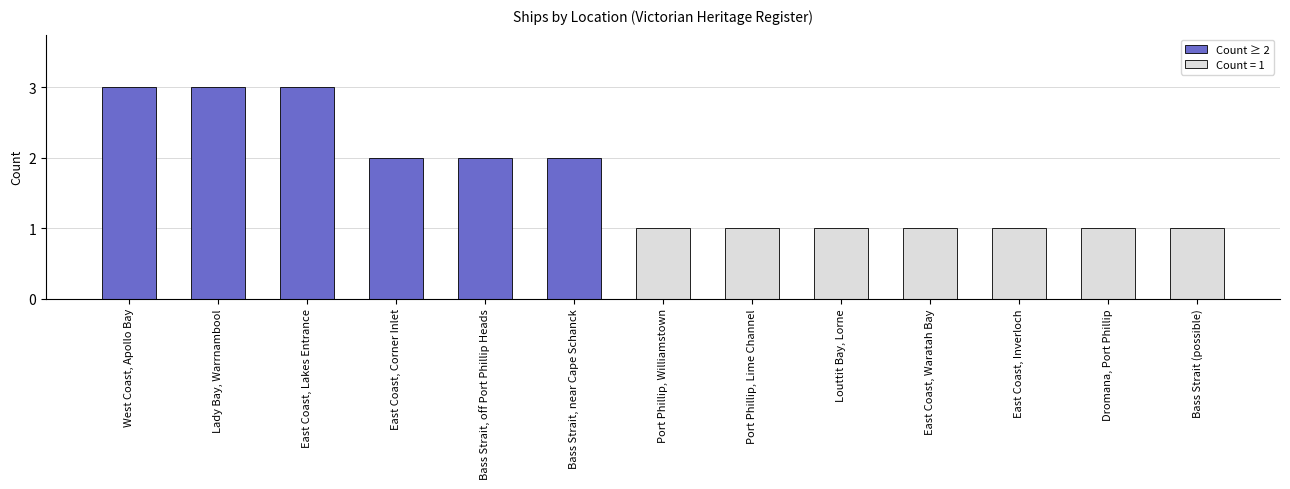

What is the difference between the values at East Coast, Inverloch and East Coast, Lakes Entrance?

2